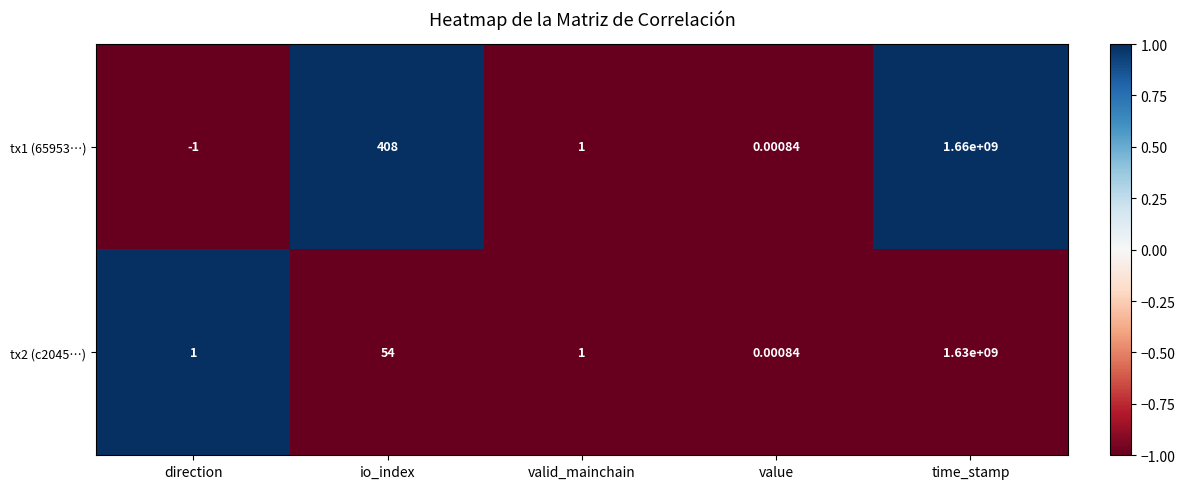

Which label corresponds to the largest value in the chart?

time_stamp